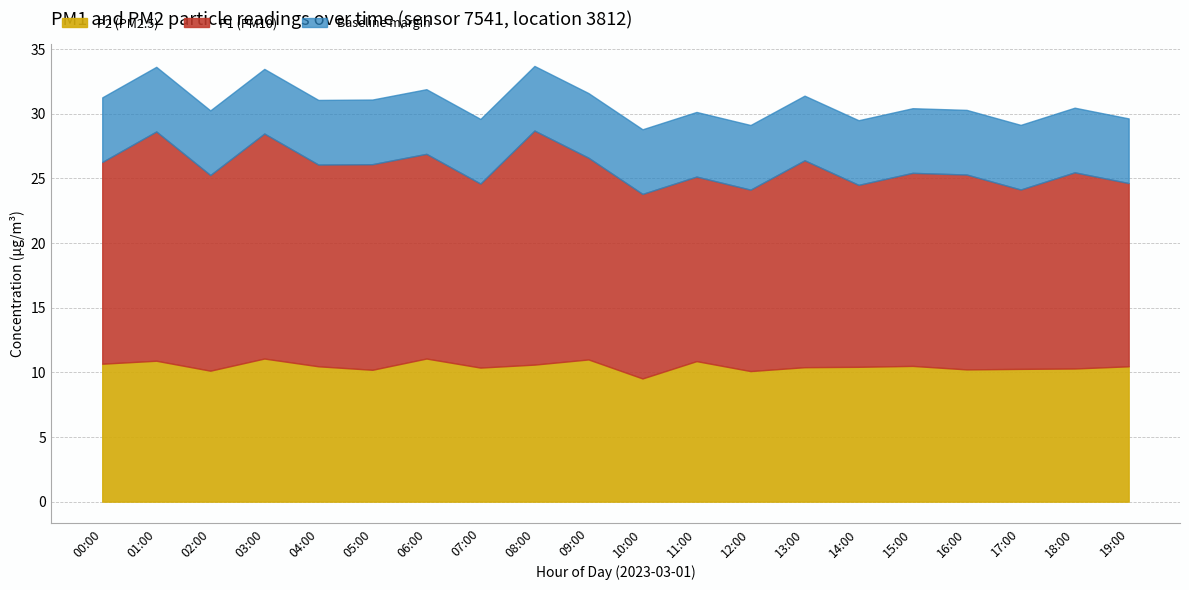

Where is the first local minimum for P2?

02:00